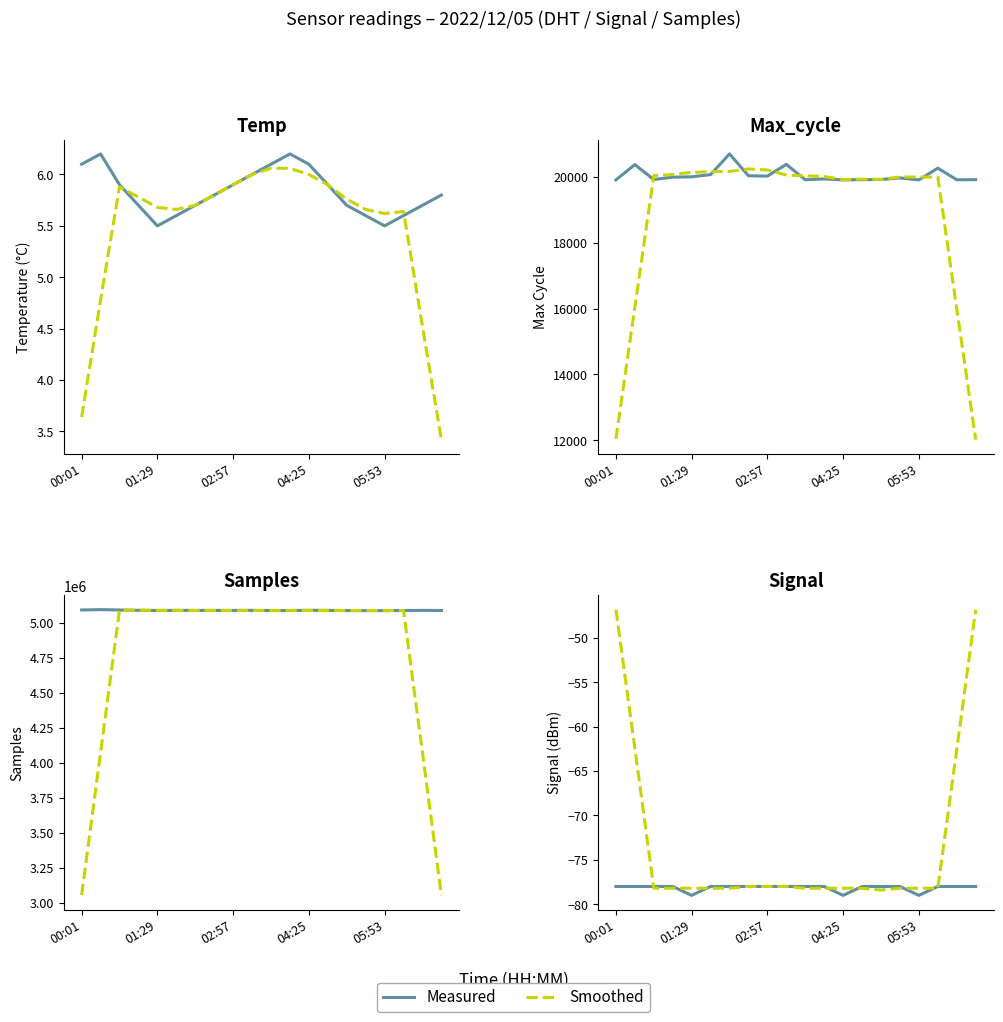

How many times do Measured and Smoothed cross each other?

8